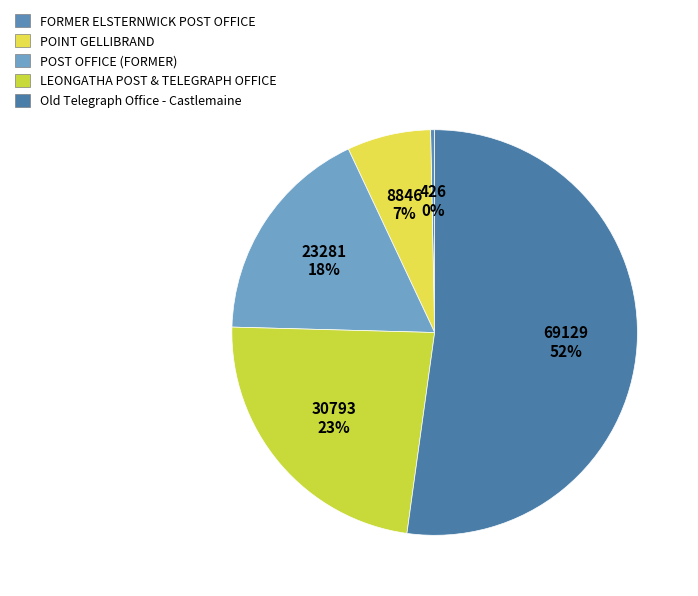

Is the sum of Old Telegraph Office - Castlemaine and FORMER ELSTERNWICK POST OFFICE greater than half?

Yes